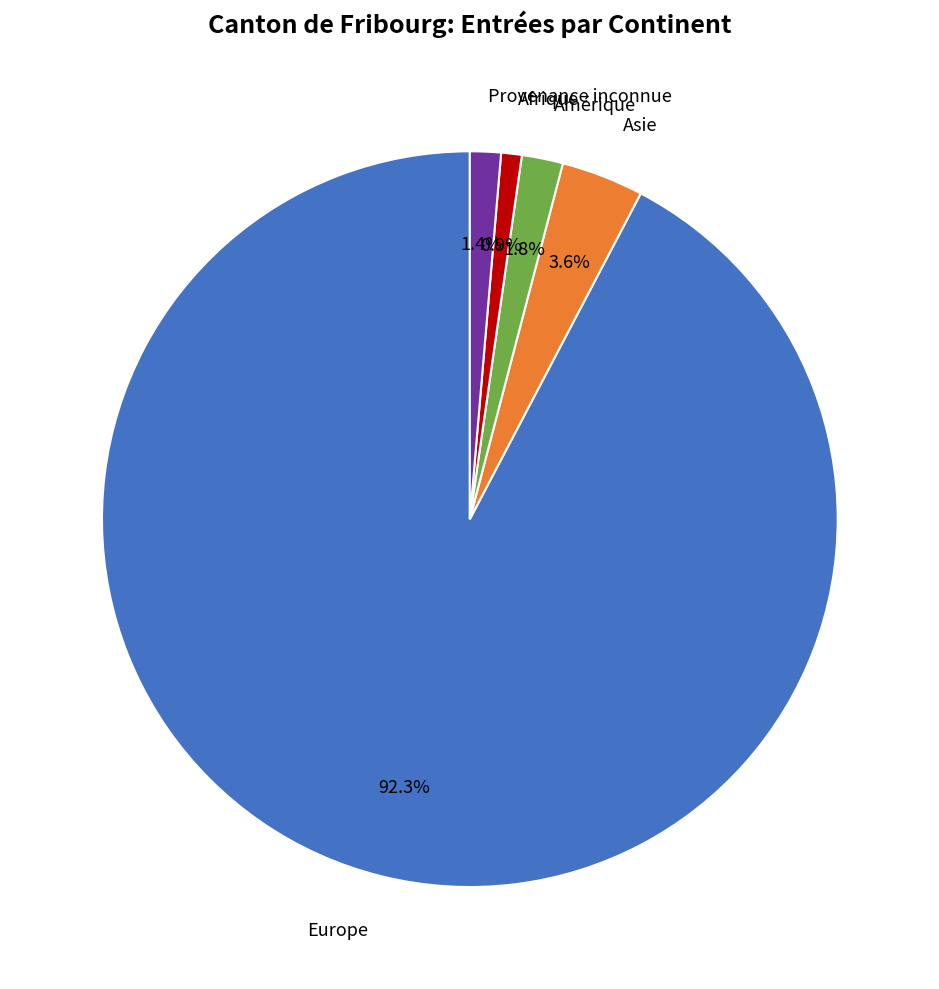

Count the number of slices in the pie.

5